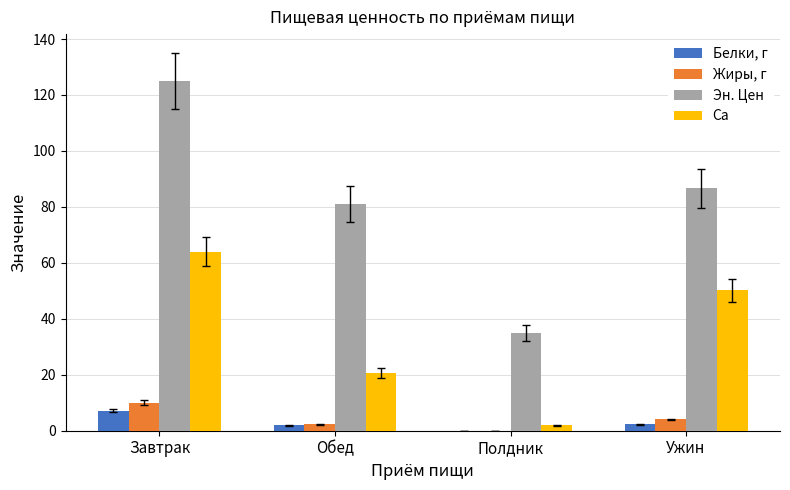

What is the greatest value displayed?

125.0